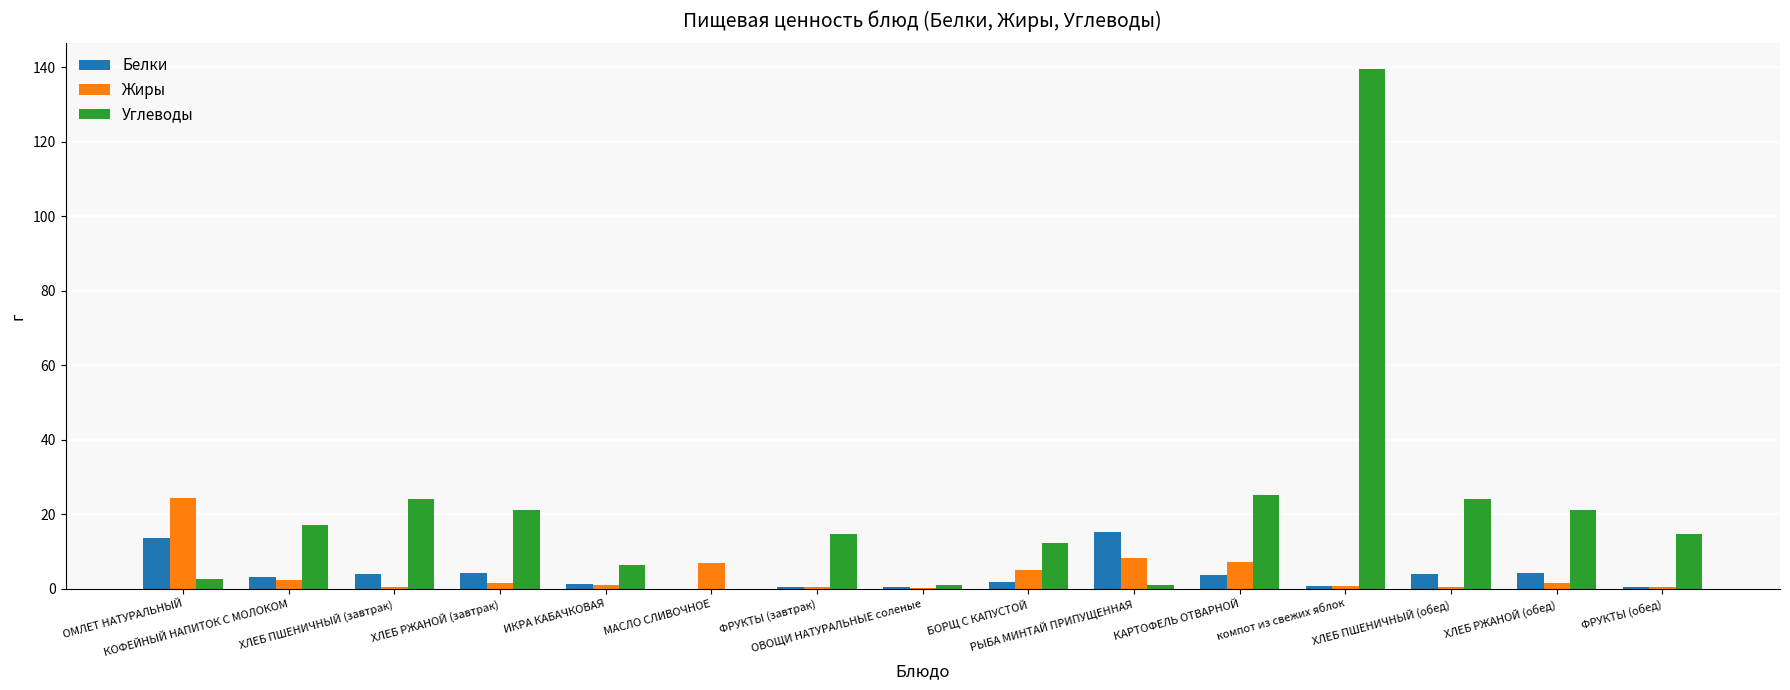

What is the average value of the Белки series?

3.8